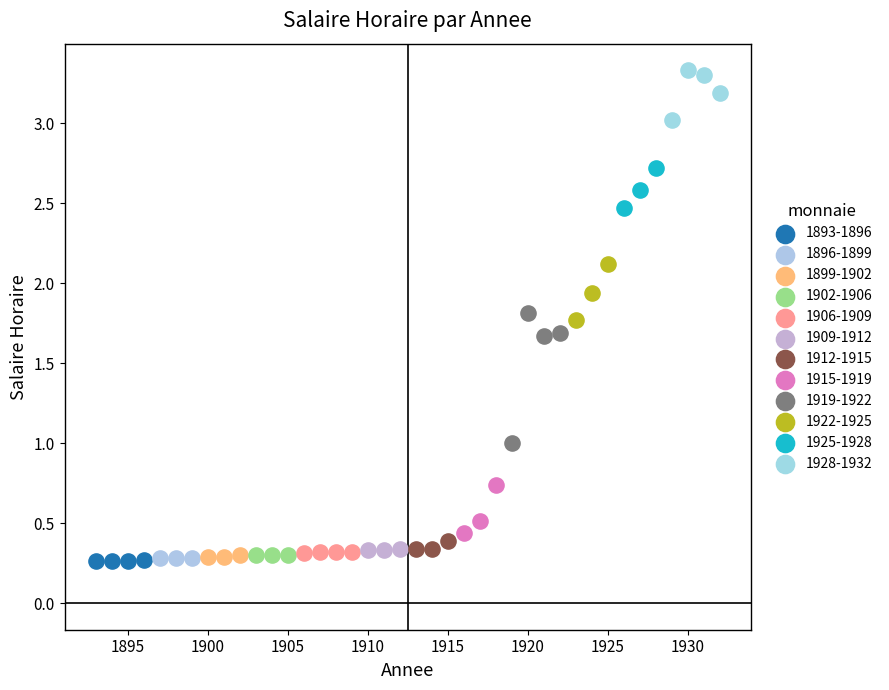

Which series contains the highest Y value?

1928-1932